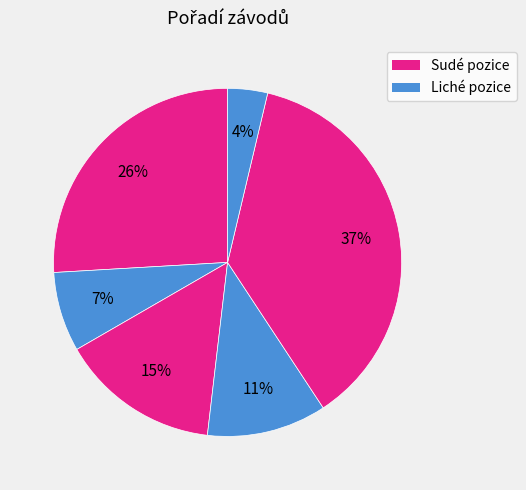

How many segments does this pie chart have?

6